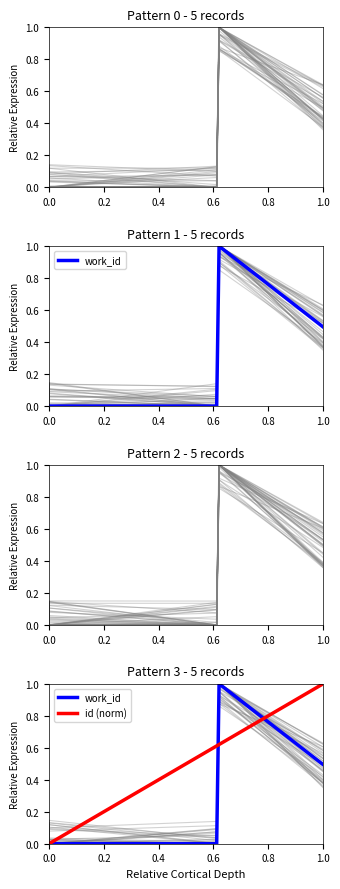

Which category has the highest value across all series?

0.6